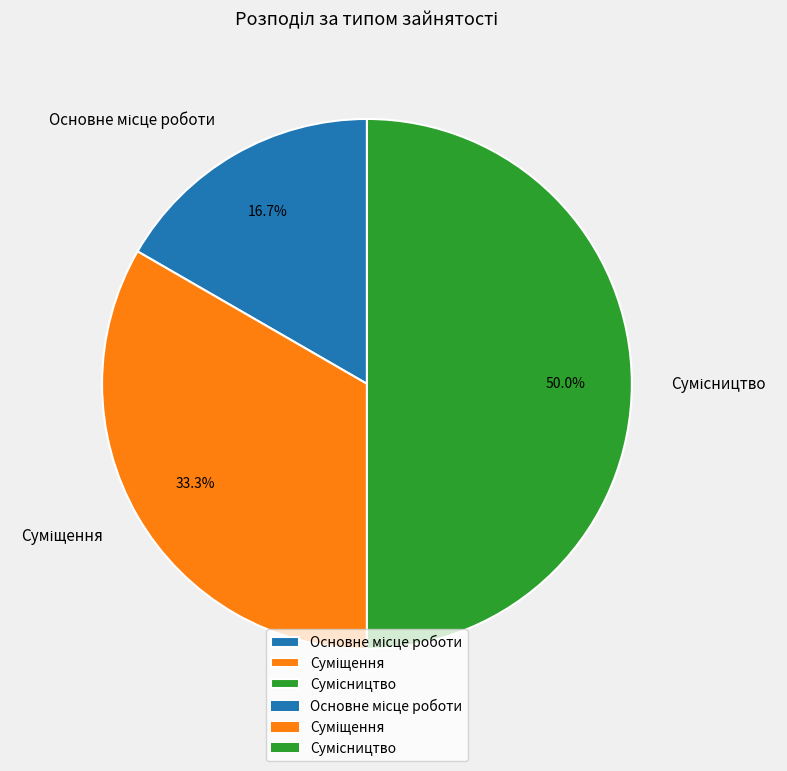

True or false: Сумісництво accounts for 41% of the total.

False